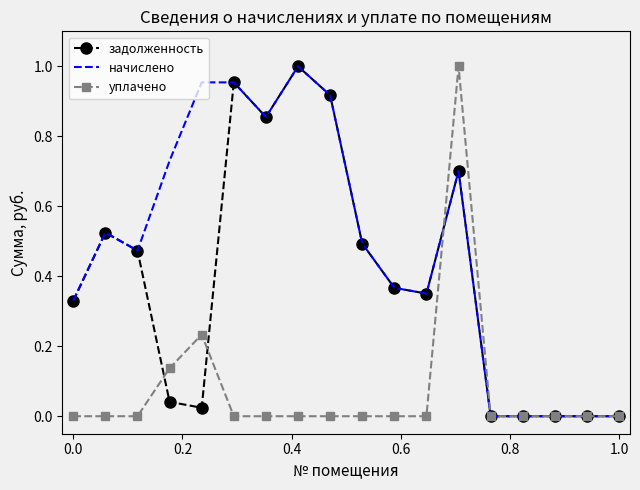

Rank the series by their average value, from lowest to highest.

уплачено, задолженность, начислено